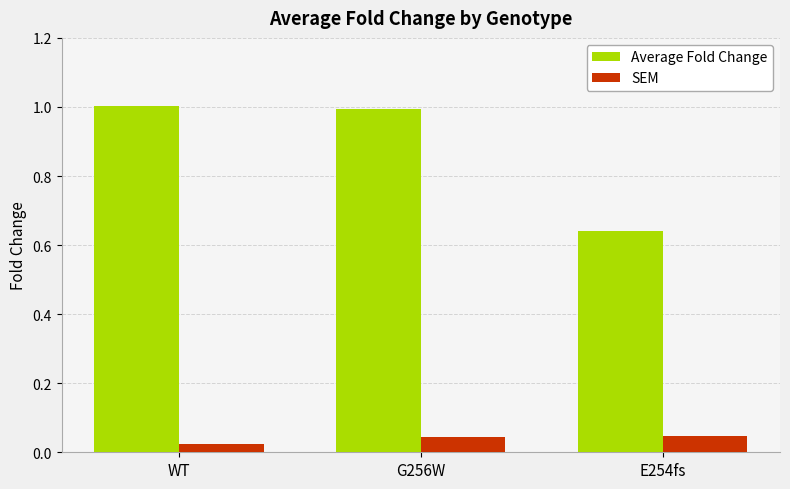

At how many categories does at least one series exceed 0?

3